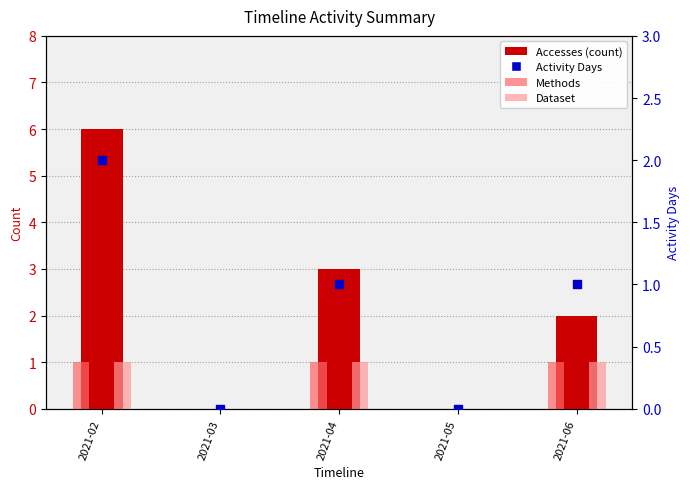

Which series reaches the minimum Y coordinate?

Accesses